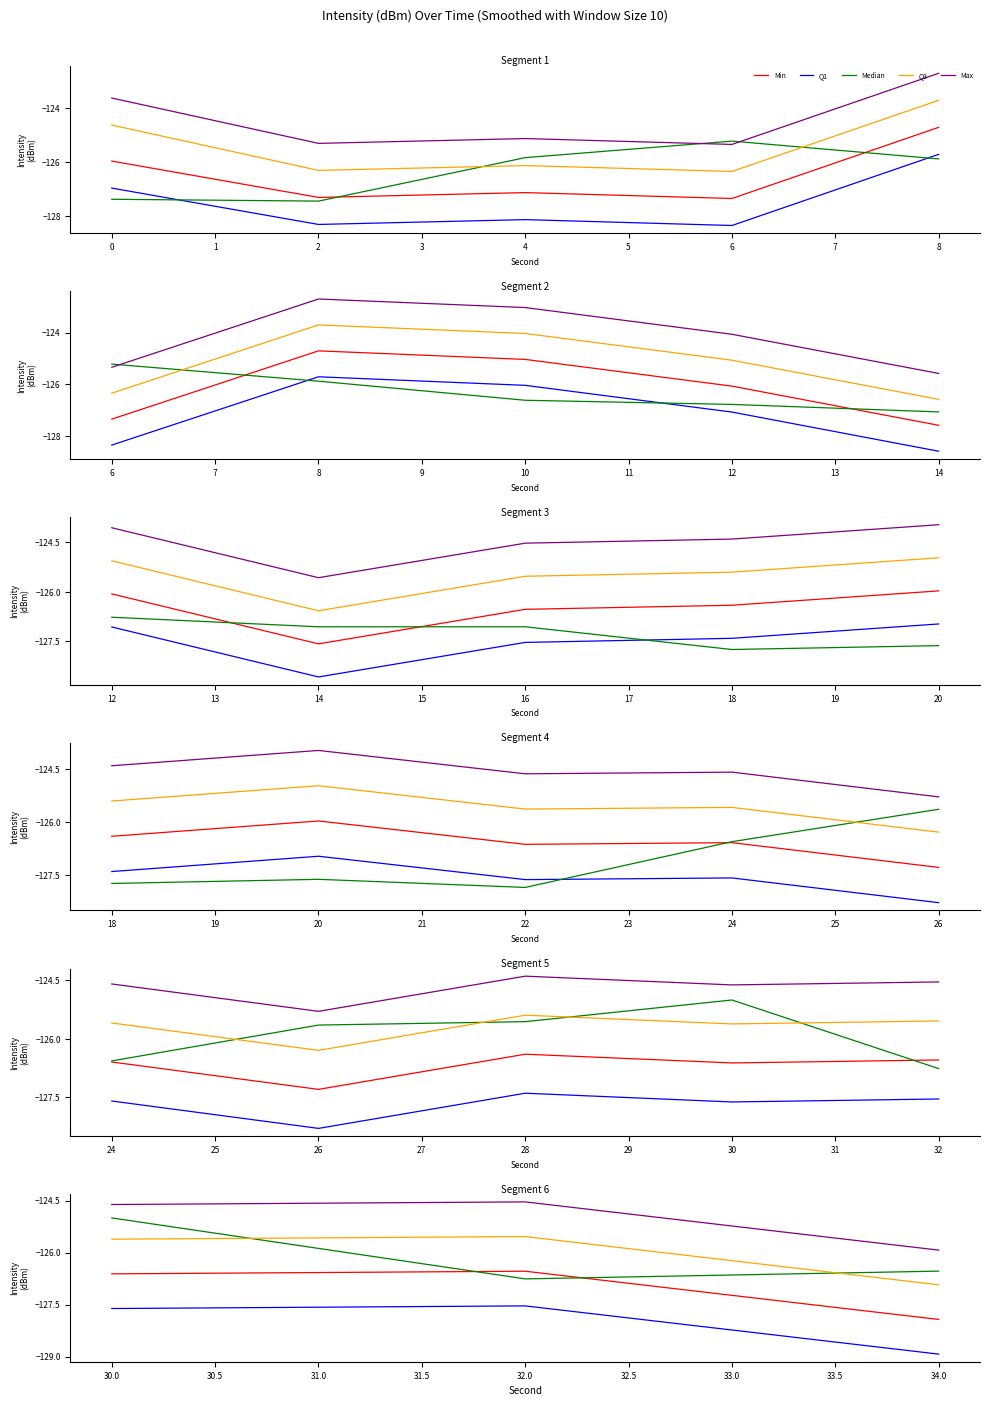

What are all the series names shown in the legend?

Min, Q1, Median, Q3, Max